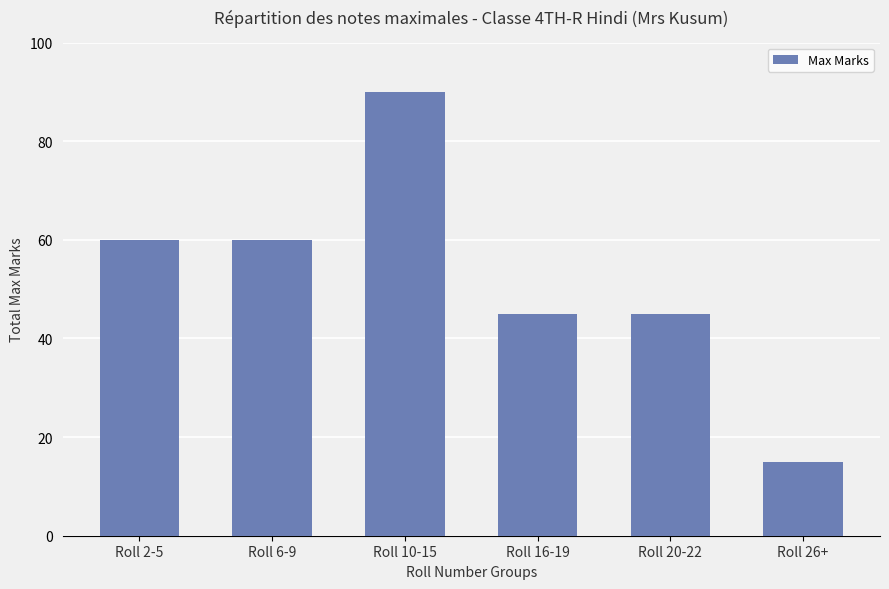

Which category has the lowest value across all series?

Roll 26+